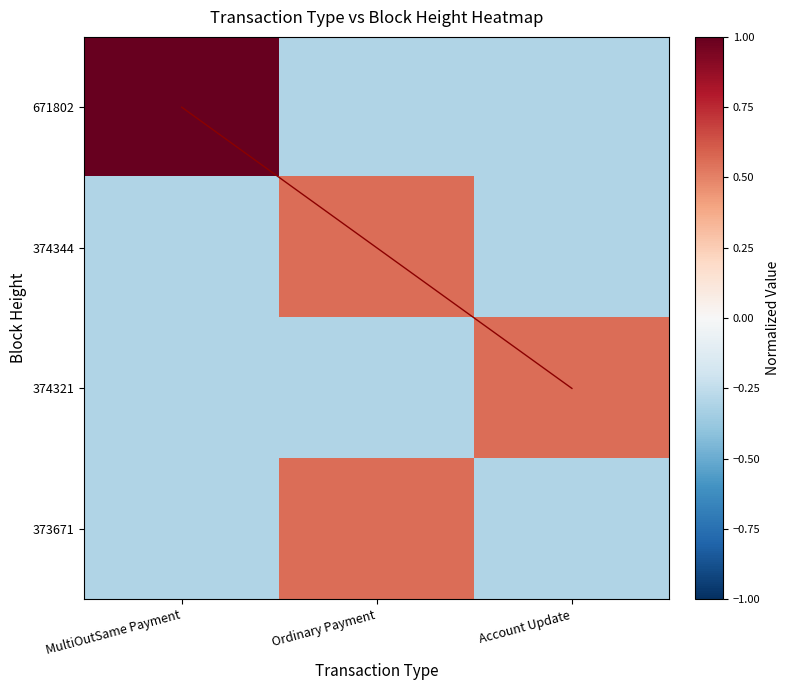

What is the sum of all 671802 values?

0.4